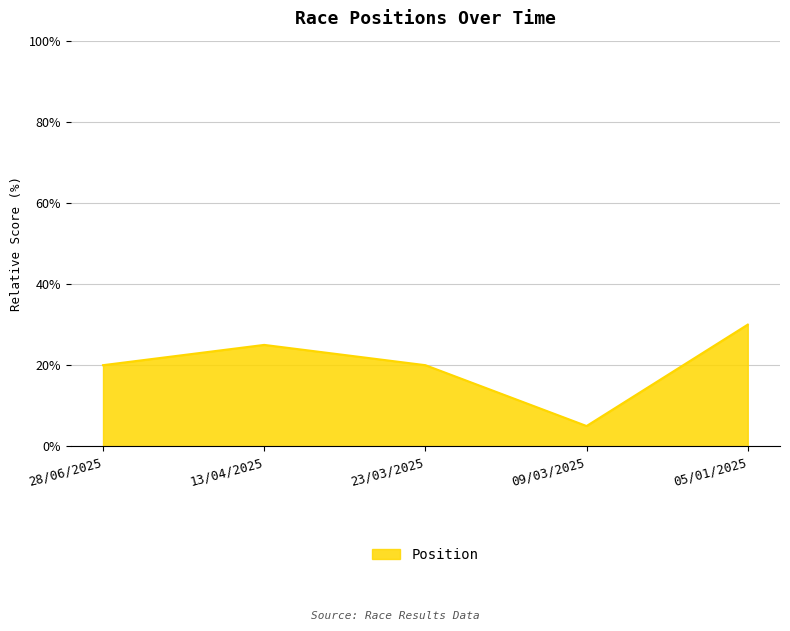

Where is the first local minimum?

09/03/2025